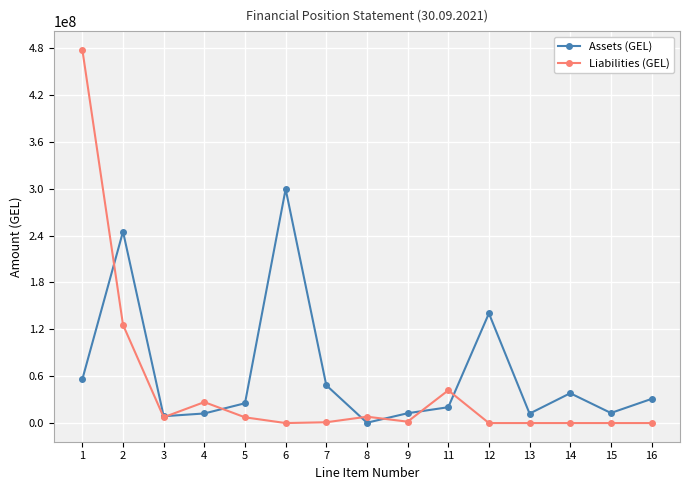

Is the value of Liabilities (GEL) at 7 greater than the value of Assets (GEL) at 12?

No